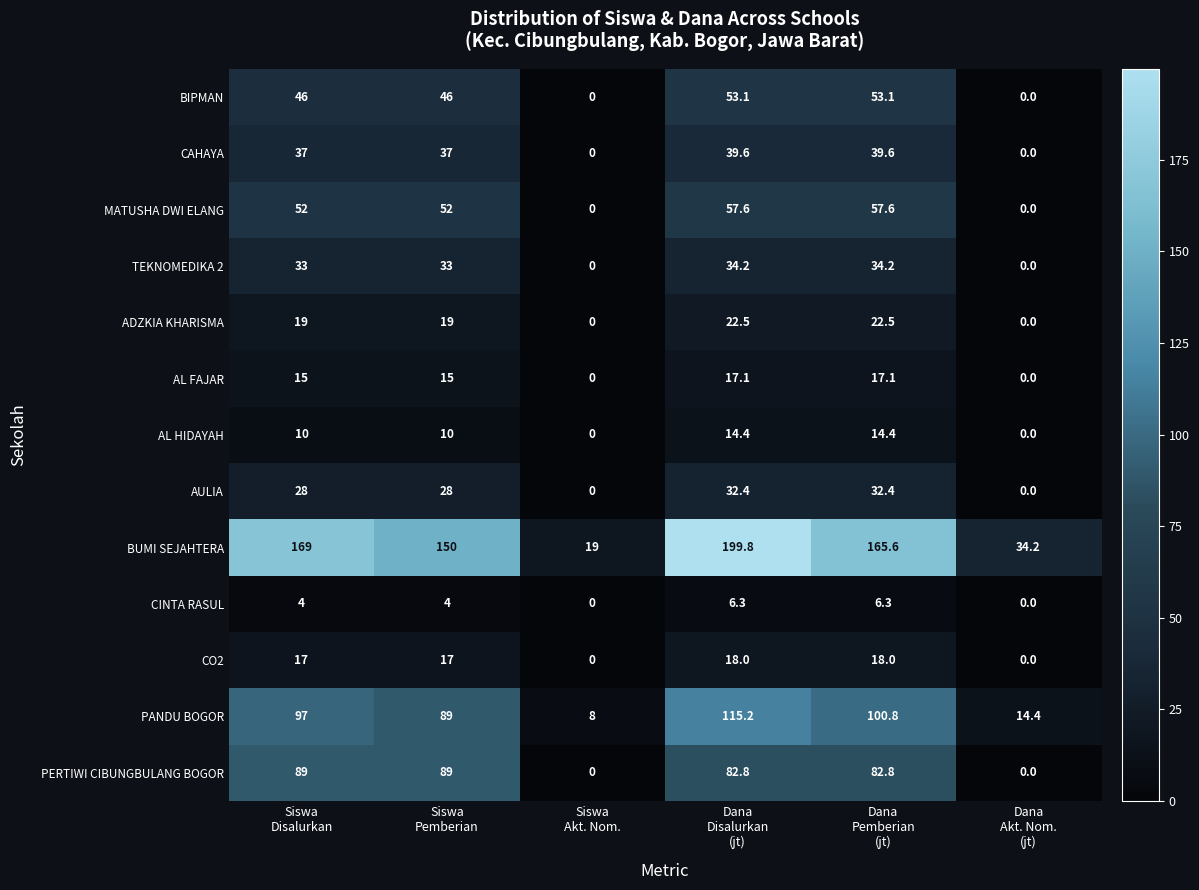

What is the greatest value displayed?

199.8